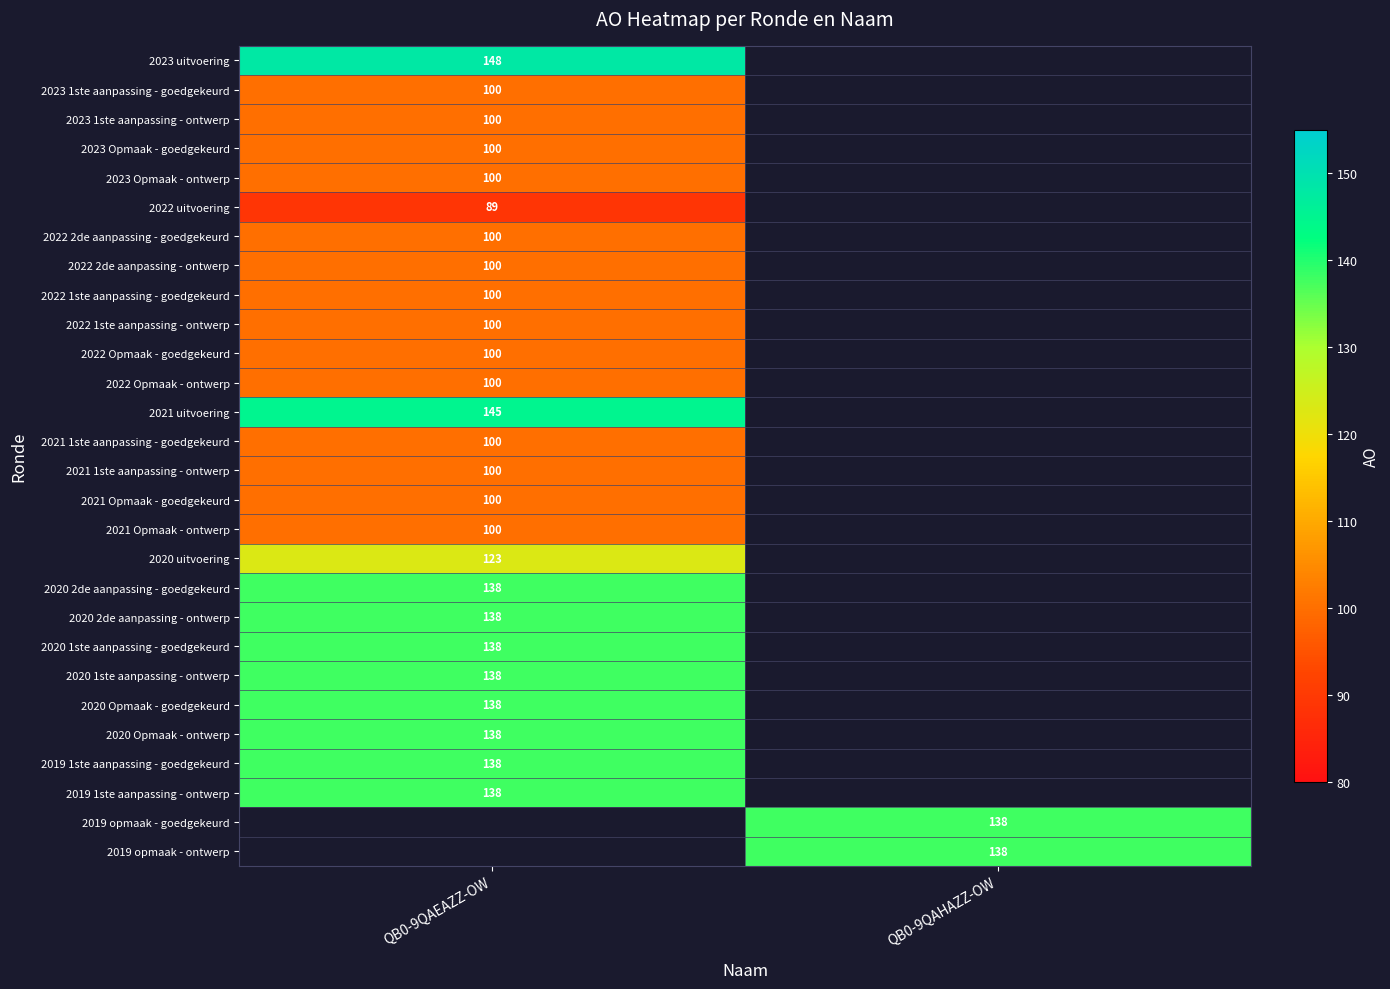

What is the spread (max minus min) of values at QB0-9QAEAZZ-OW?

59.0